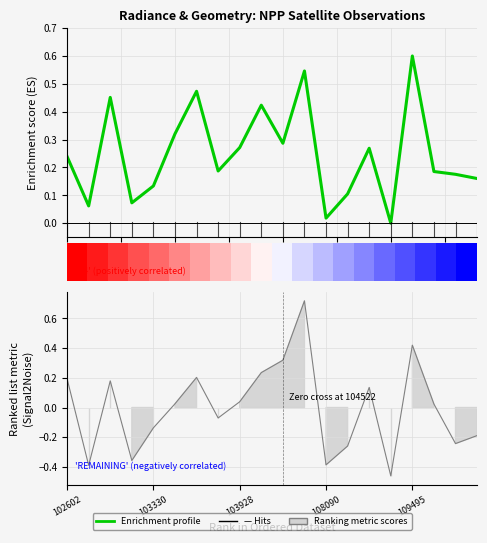

Read the Enrichment profile value at 12.5.

0.3